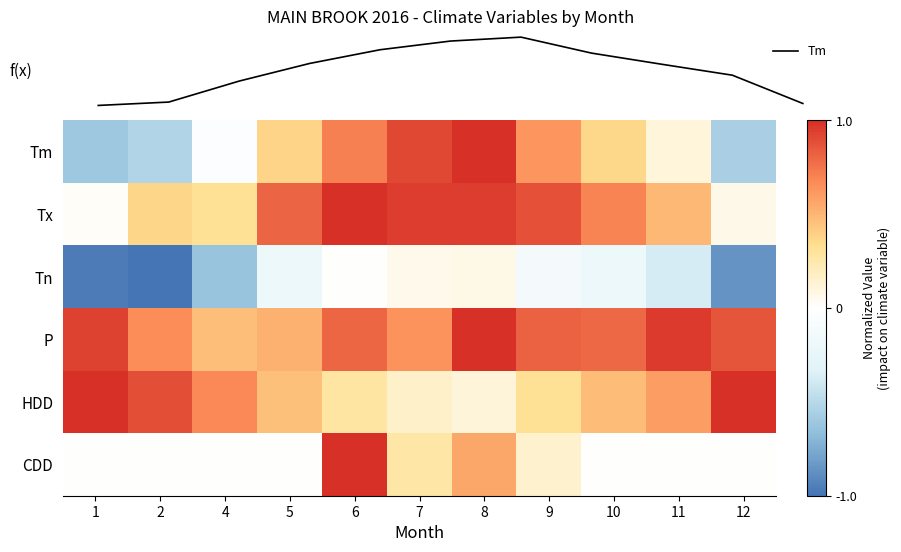

How many distinct data groups are displayed?

7